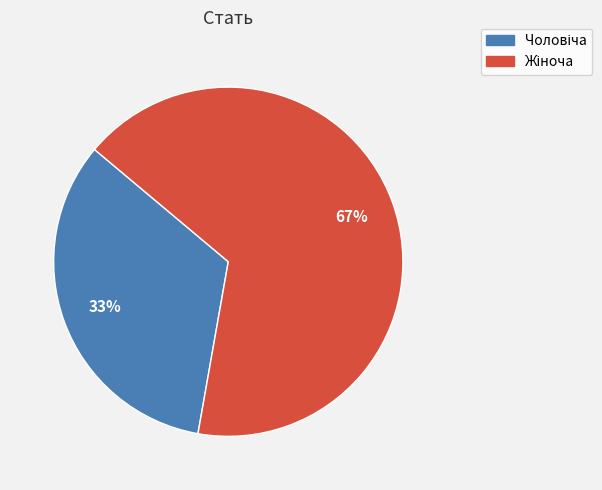

To the nearest percent, what is the average slice percentage?

50%